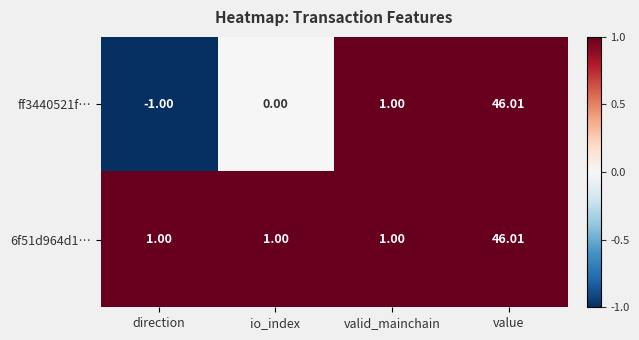

At which category does the chart reach its minimum across all series?

direction